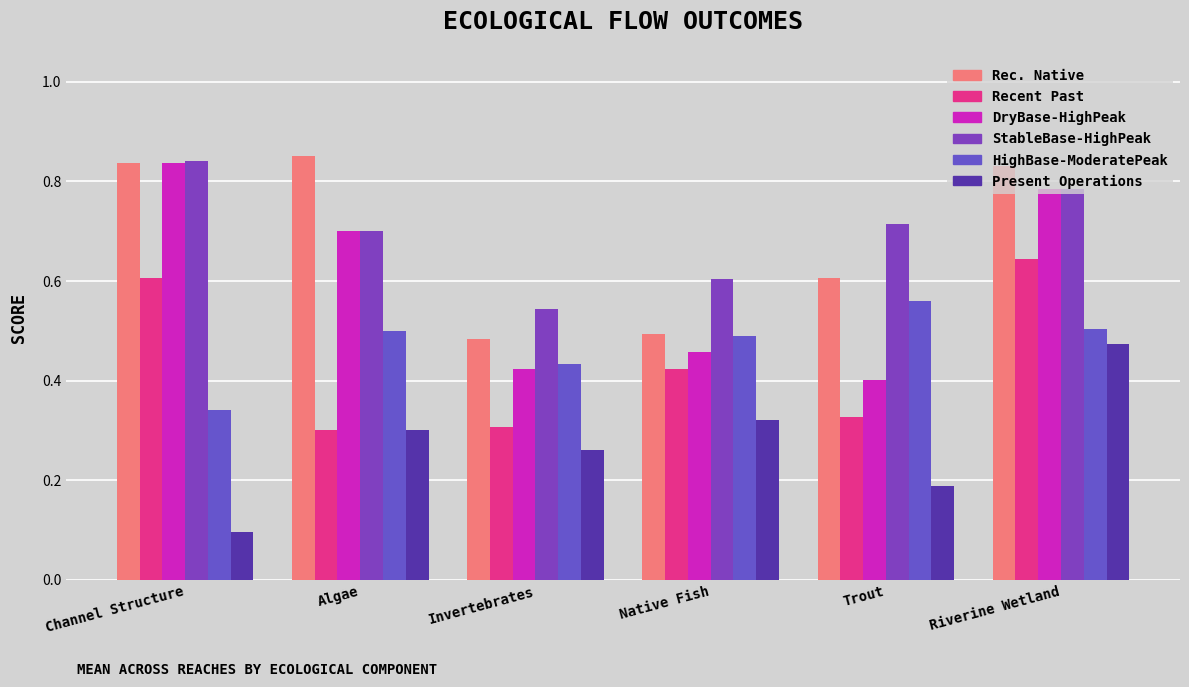

Count the Rec. Native values in the range 0 to 1.

6